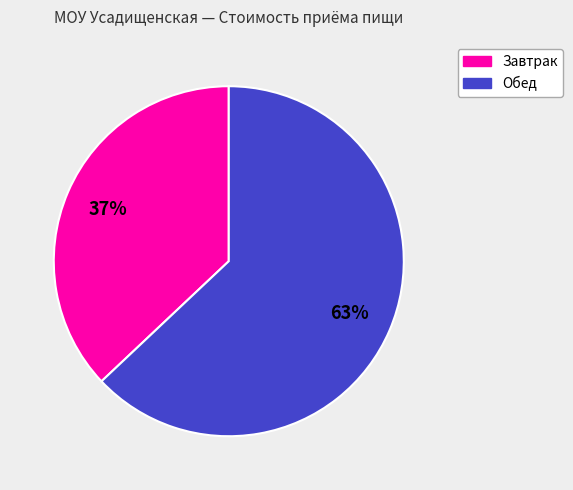

Is it true that Обед is 63% of the pie?

True